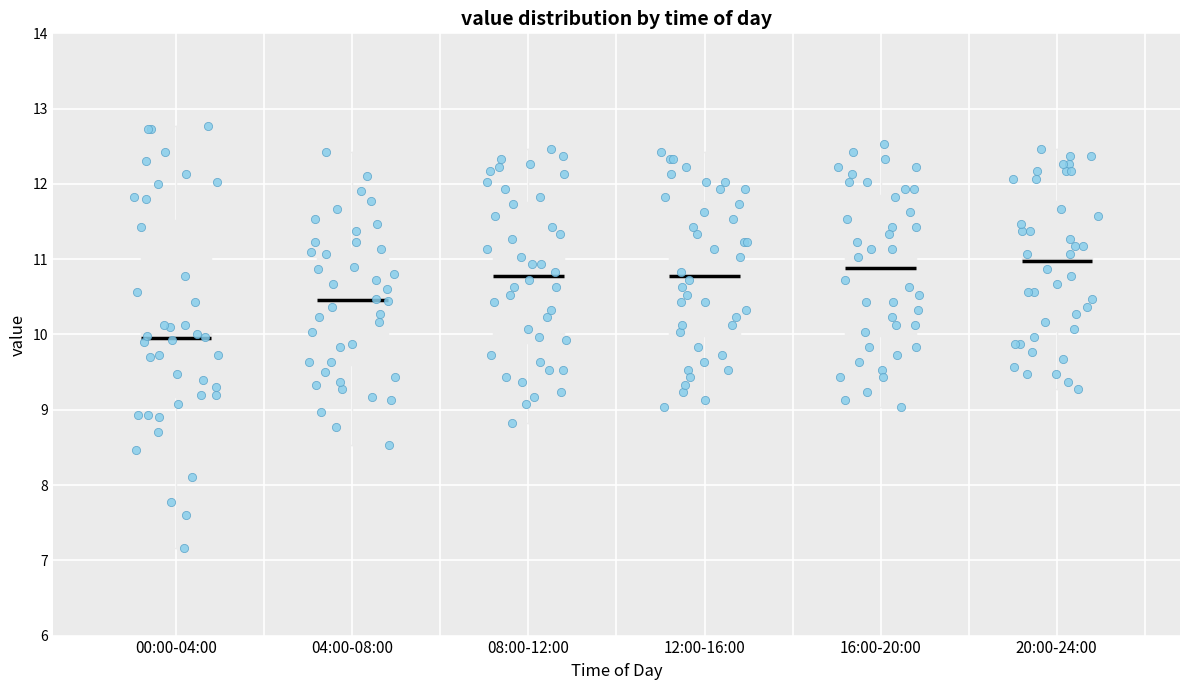

Reading left to right, transcribe this box plot: for each box, give where its median line is, the range the box spans, and where its two whiskers end, as read against the y-axis. The values are not printed on the chart, so give them approximately, as read against the axis.

00:00-04:00: median 10.0, box 9.2 to 11.5, whiskers 7.2 to 12.8
04:00-08:00: median 10.5, box 9.6 to 11.2, whiskers 8.5 to 12.4
08:00-12:00: median 10.8, box 9.9 to 11.8, whiskers 8.8 to 12.5
12:00-16:00: median 10.8, box 10.0 to 11.8, whiskers 9.0 to 12.4
16:00-20:00: median 10.9, box 10.0 to 11.9, whiskers 9.0 to 12.5
20:00-24:00: median 11.0, box 10.0 to 11.8, whiskers 9.3 to 12.5